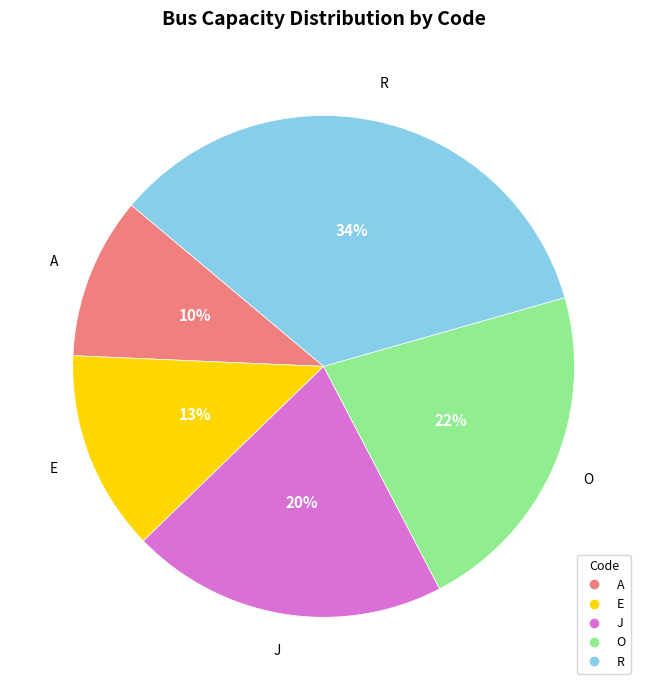

How many slices are in this pie chart?

5